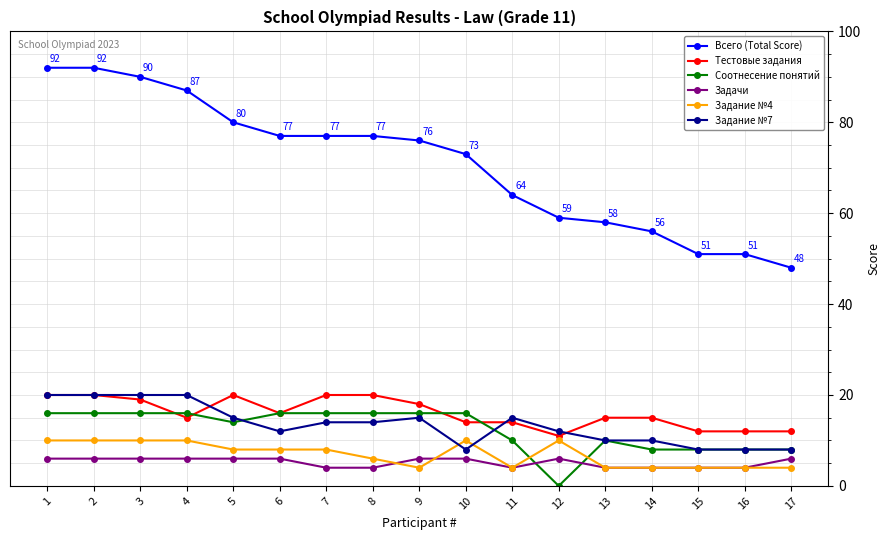

Which series has the largest range (max minus min)?

Всего (Total Score)